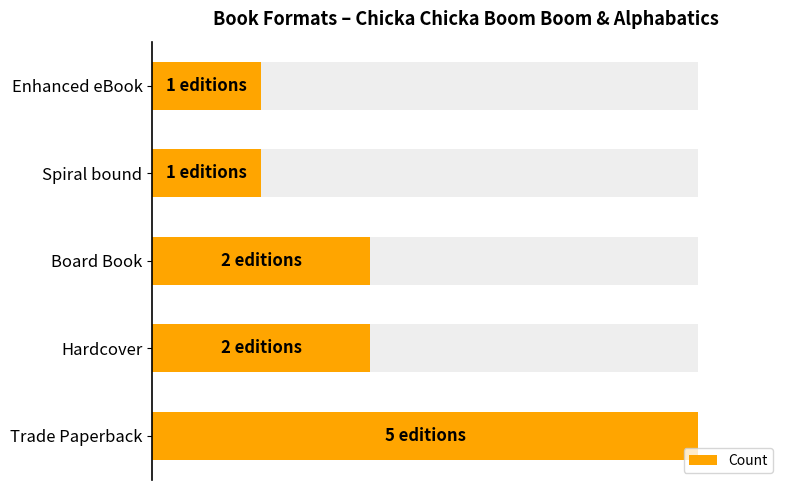

Are the bars grouped side by side (vs. stacked)?

No